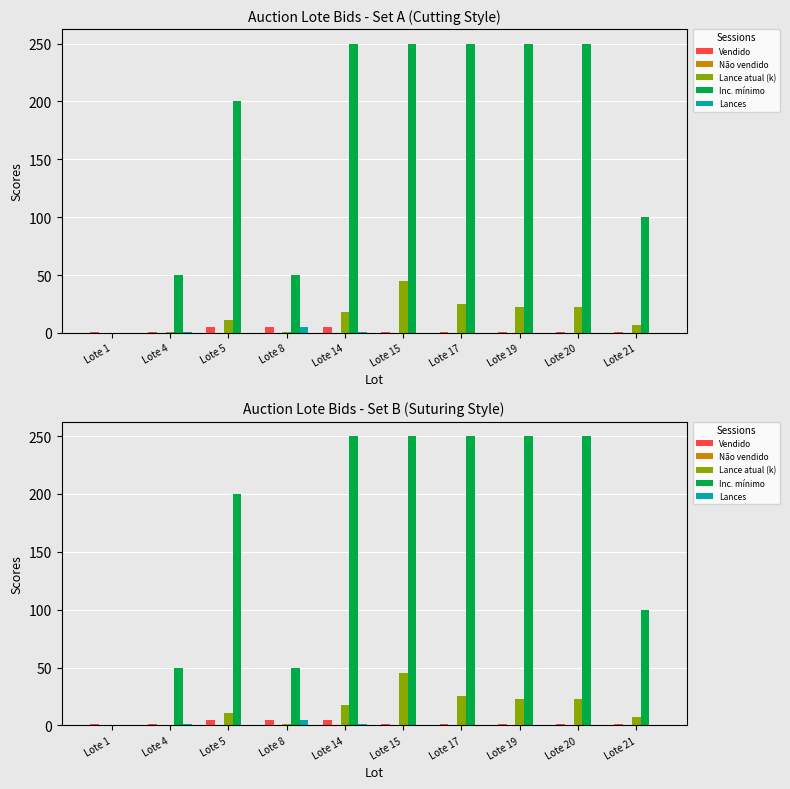

Is the value of Lance atual (k) at Lote 8 greater than the value of Não vendido at Lote 15?

Yes